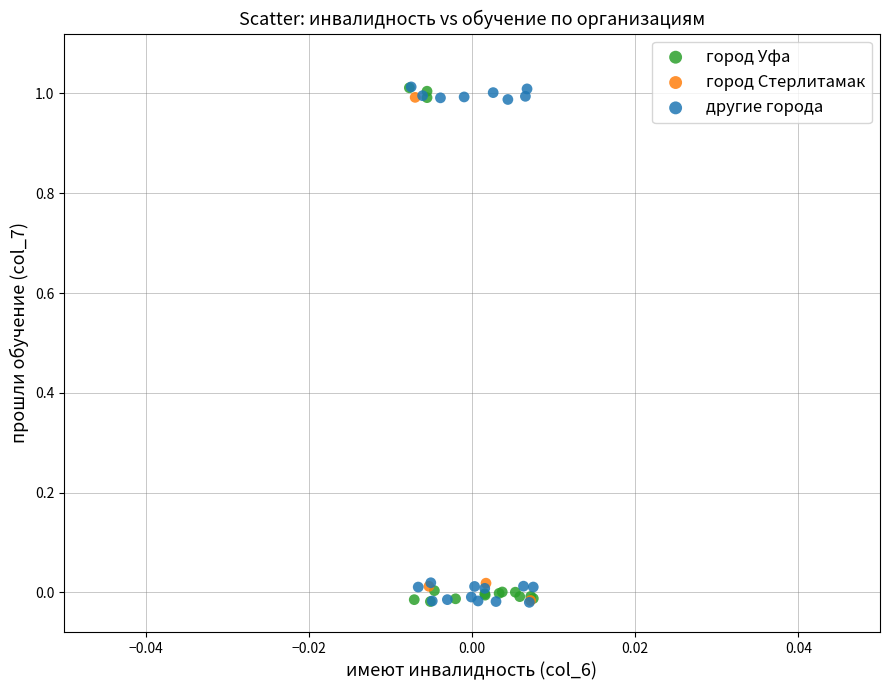

What are all the series names shown in the legend?

город Уфа, город Стерлитамак, другие города